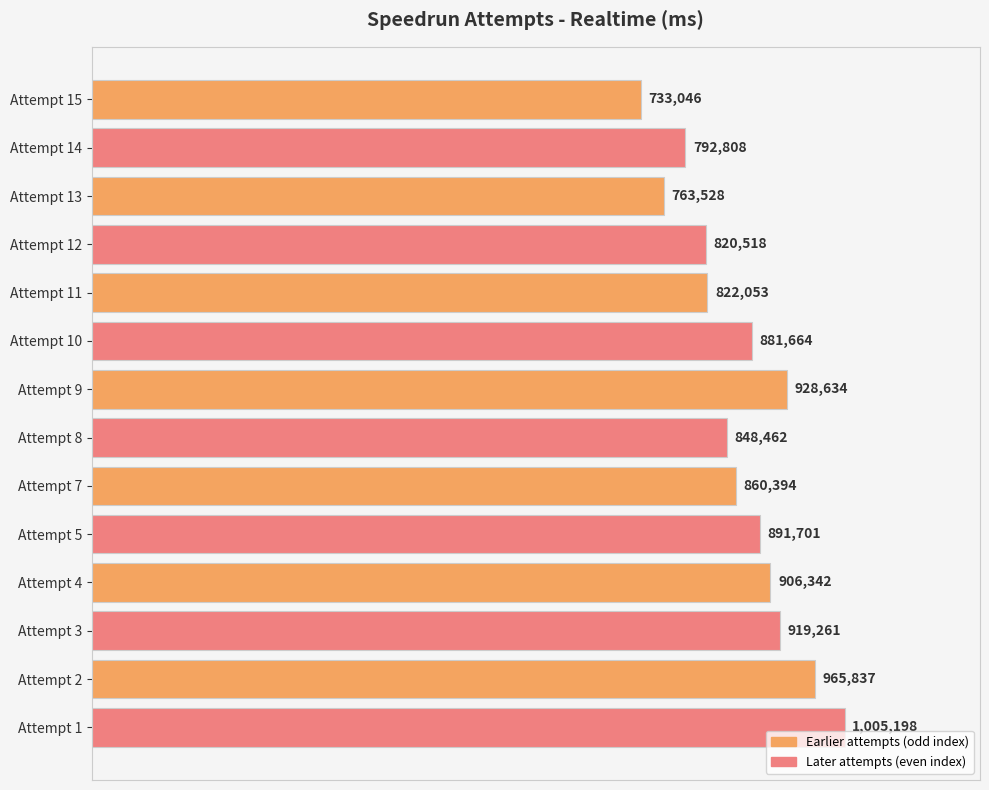

Rank the categories by value from highest to lowest.

Attempt 1, Attempt 2, Attempt 9, Attempt 3, Attempt 4, Attempt 5, Attempt 10, Attempt 7, Attempt 8, Attempt 11, Attempt 12, Attempt 14, Attempt 13, Attempt 15